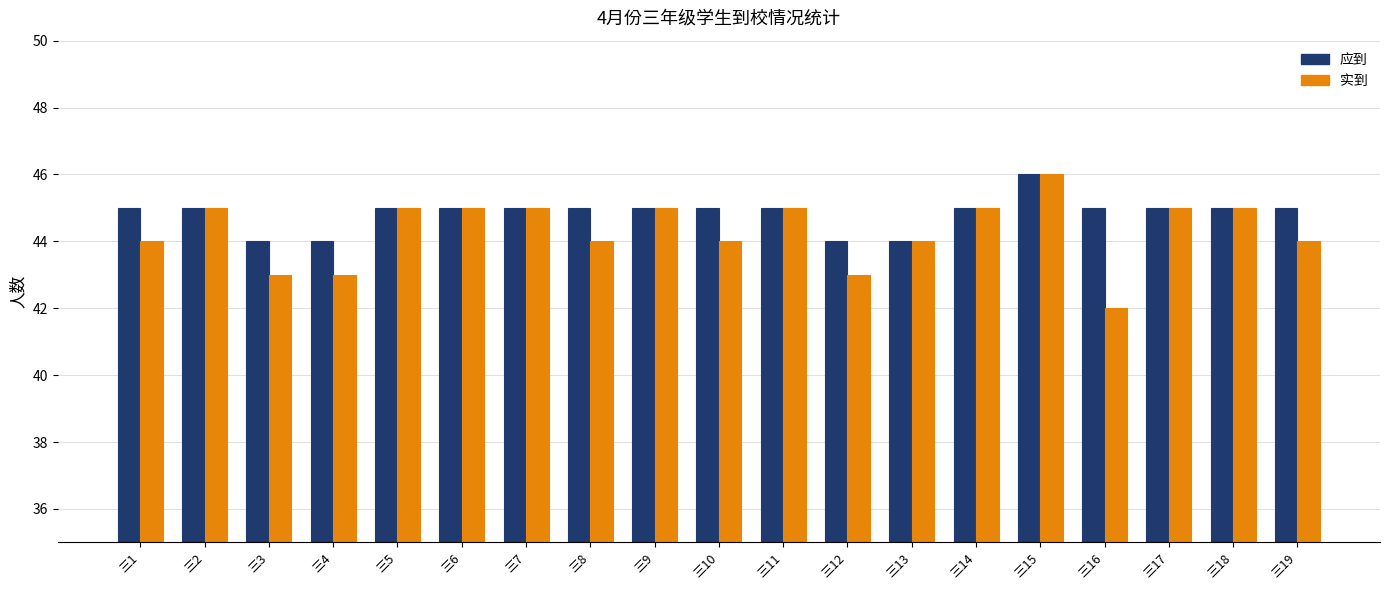

The 实到 series shows 68 at 三8. True or false?

False